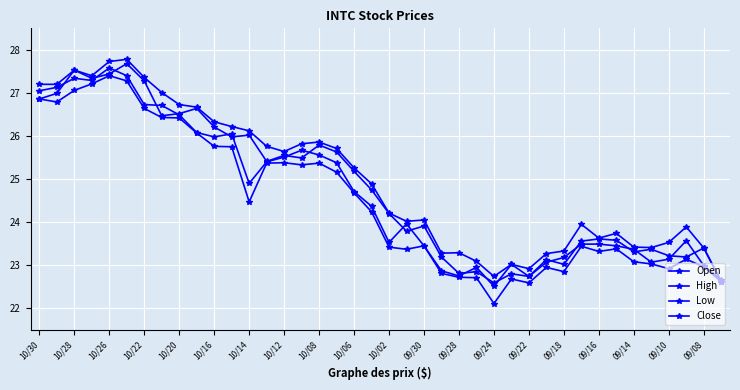

At which category does Close reach its first local valley?

10/22